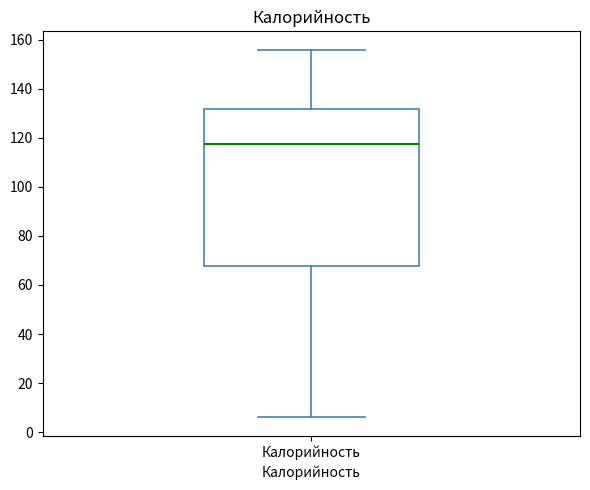

Read this box plot against the y-axis: the position of the median line, the range covered by the box, and the ends of both whiskers. The values are not printed on the chart, so give them approximately, as read against the axis.

median 118, box 68 to 132, whiskers 6 to 156